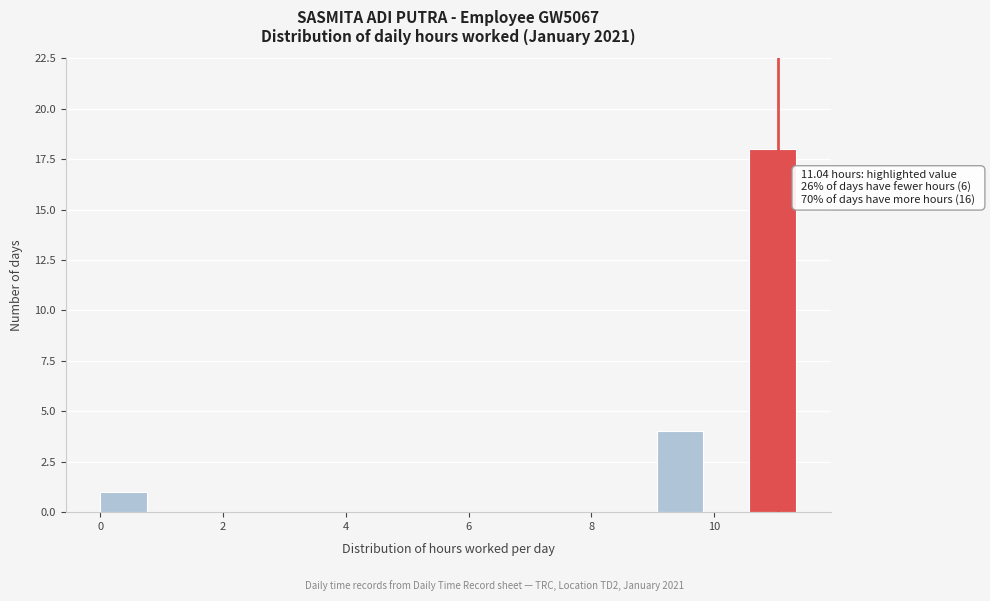

Read against the x-axis, roughly where is the centre of the tallest bar?

11.0